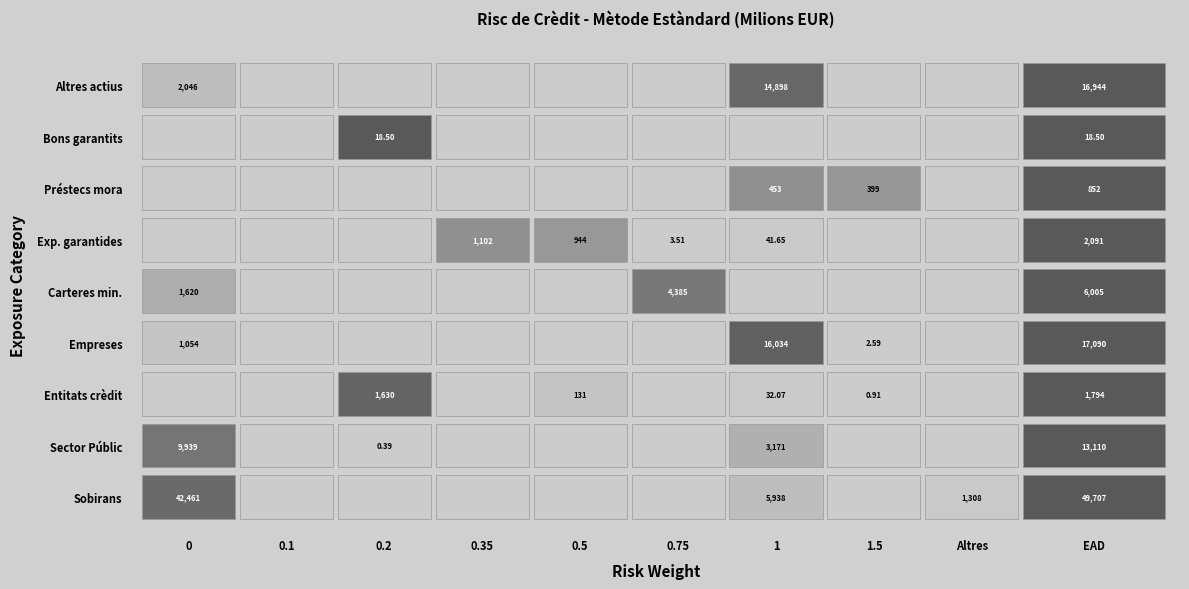

Reading right to left, list all the values displayed in this chart.

Sobirans i els seus bancs centrals: 9=49706.7	8=1308.4	7=0.0	6=5937.6	5=0.0	4=0.0	3=0.0	2=0.0	1=0.0	0=42460.7
Entitats del Sector Públic: 9=13110.4	8=0.0	7=0.0	6=3170.7	5=0.0	4=0.0	3=0.0	2=0.4	1=0.0	0=9939.3
Entitats de crèdit i empreses: 9=1794.0	8=0.0	7=0.9	6=32.1	5=0.0	4=131.0	3=0.0	2=1630.0	1=0.0	0=0.0
Empreses: 9=17090.2	8=0.0	7=2.6	6=16033.7	5=0.0	4=0.0	3=0.0	2=0.0	1=0.0	0=1053.9
Carteres minoristes: 9=6004.5	8=0.0	7=0.0	6=0.0	5=4384.8	4=0.0	3=0.0	2=0.0	1=0.0	0=1619.7
Exposicions garantides: 9=2091.0	8=0.0	7=0.0	6=41.6	5=3.5	4=944.0	3=1101.8	2=0.0	1=0.0	0=0.0
Préstecs en mora: 9=851.9	8=0.0	7=399.3	6=452.6	5=0.0	4=0.0	3=0.0	2=0.0	1=0.0	0=0.0
Bons garantits: 9=18.5	8=0.0	7=0.0	6=0.0	5=0.0	4=0.0	3=0.0	2=18.5	1=0.0	0=0.0
Altres actius: 9=16944.0	8=0.0	7=0.0	6=14898.4	5=0.0	4=0.0	3=0.0	2=0.0	1=0.0	0=2045.6